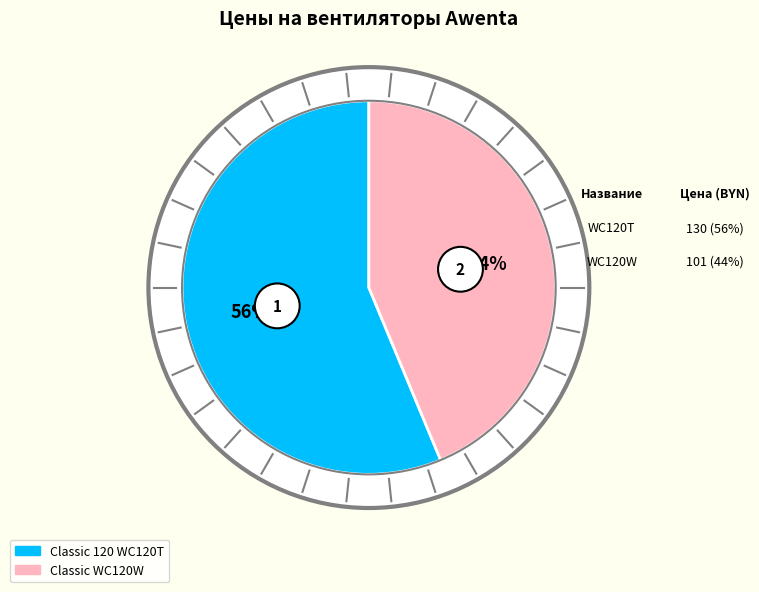

To the nearest percent, what percentage of the pie is Classic WC120W?

44%